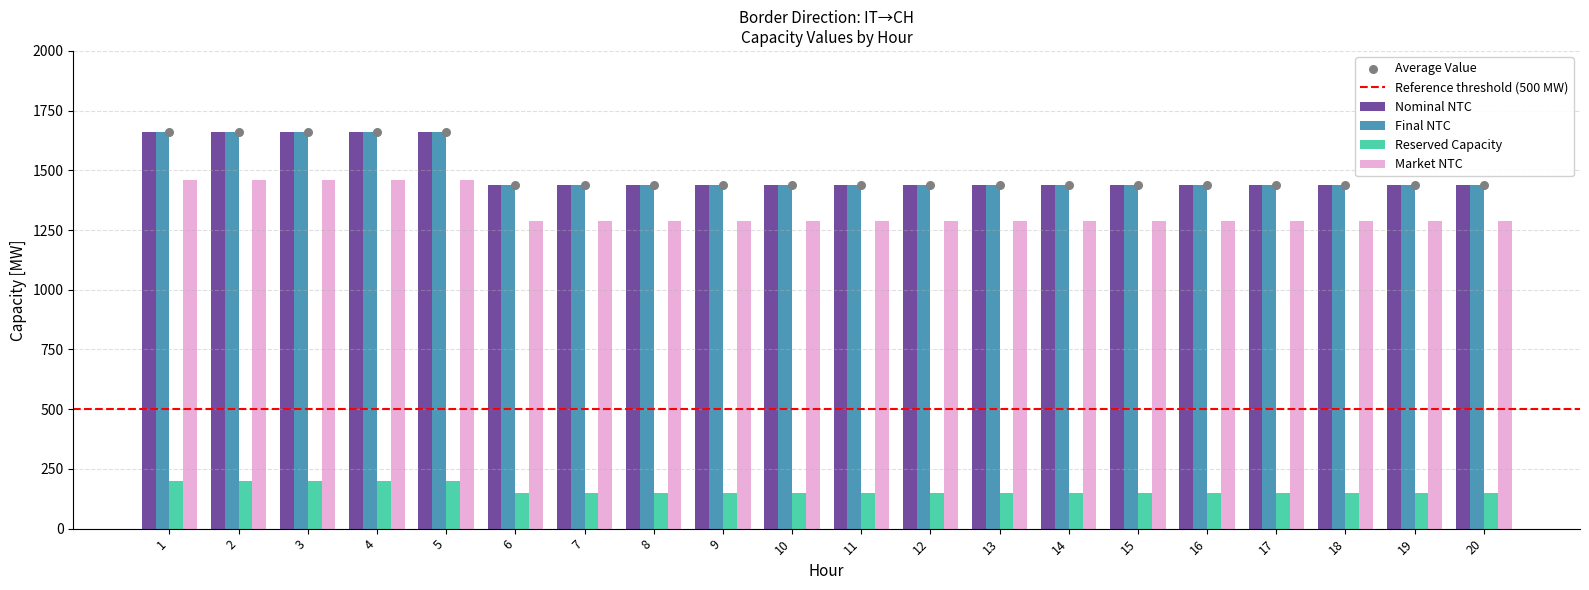

Which series contains the lowest Y value?

Reserved Capacity